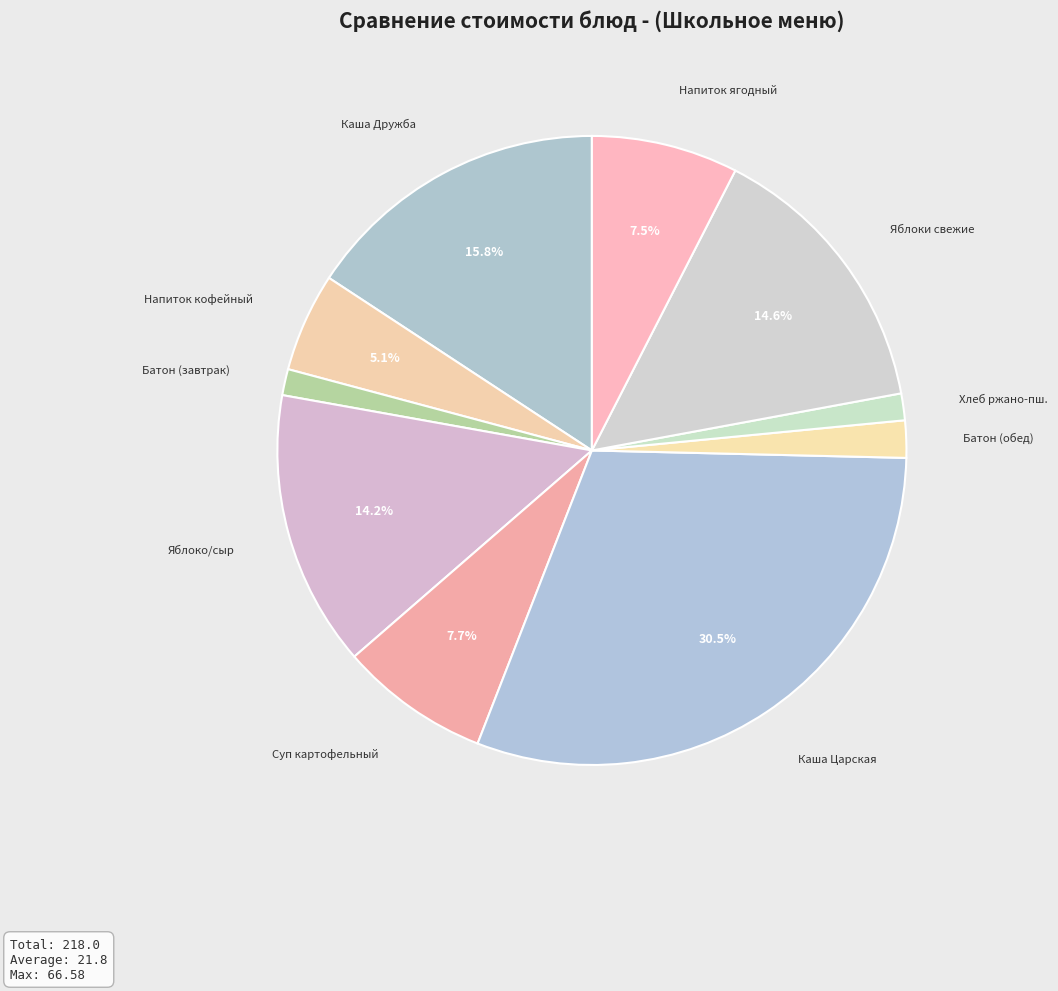

How many slices are in this pie chart?

10